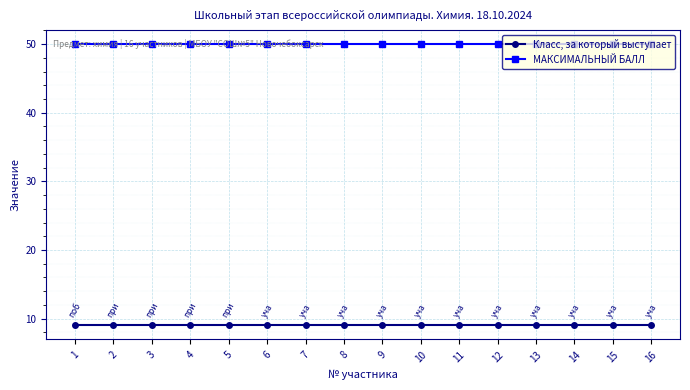

What is the difference between the highest and lowest values at 9?

41